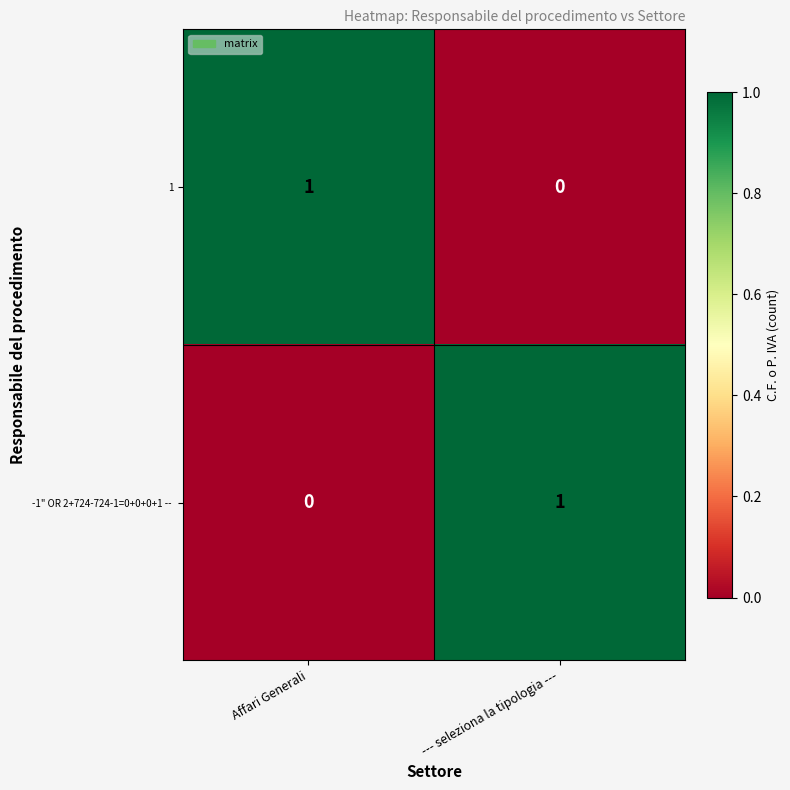

The value of 1 at Affari Generali is 1. True or false?

True